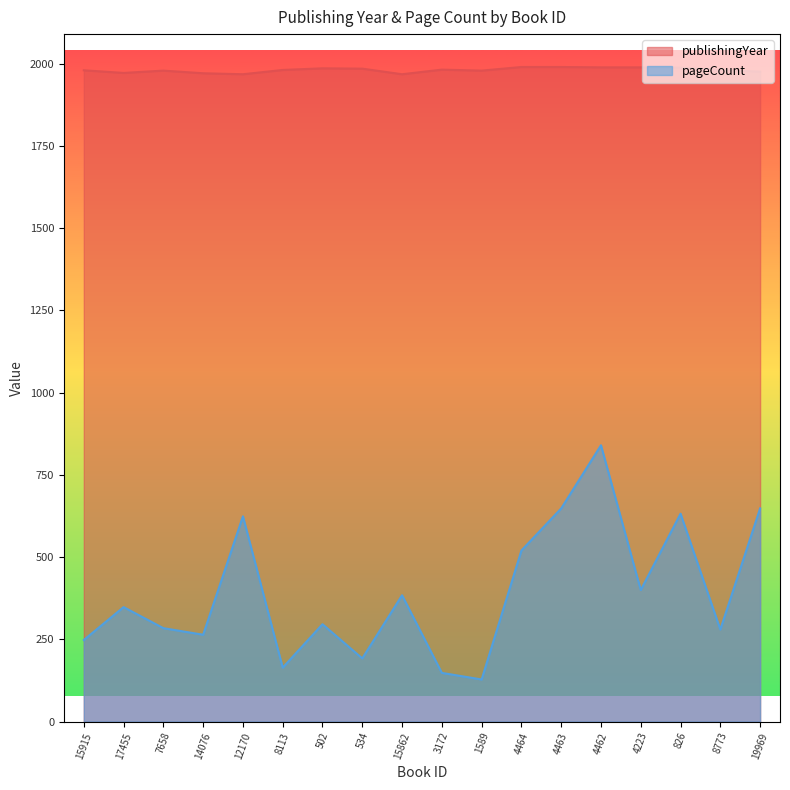

True or false: pageCount and publishingYear intersect in this chart.

False